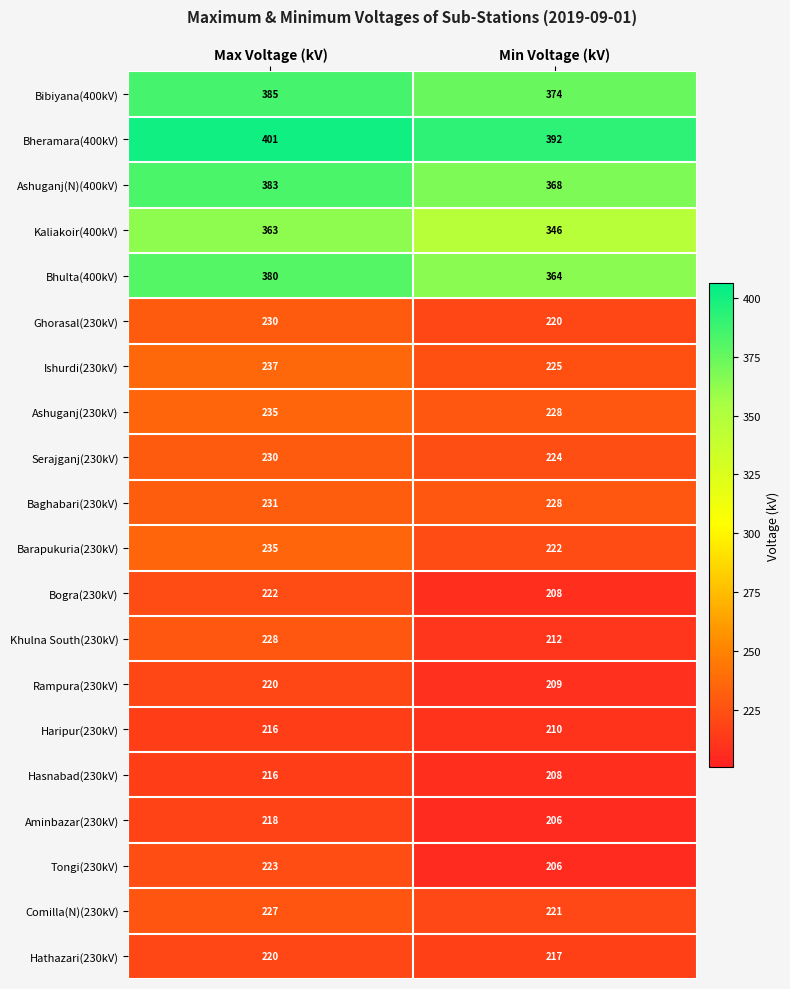

What is the lowest value of the Haripur(230kV) series?

210